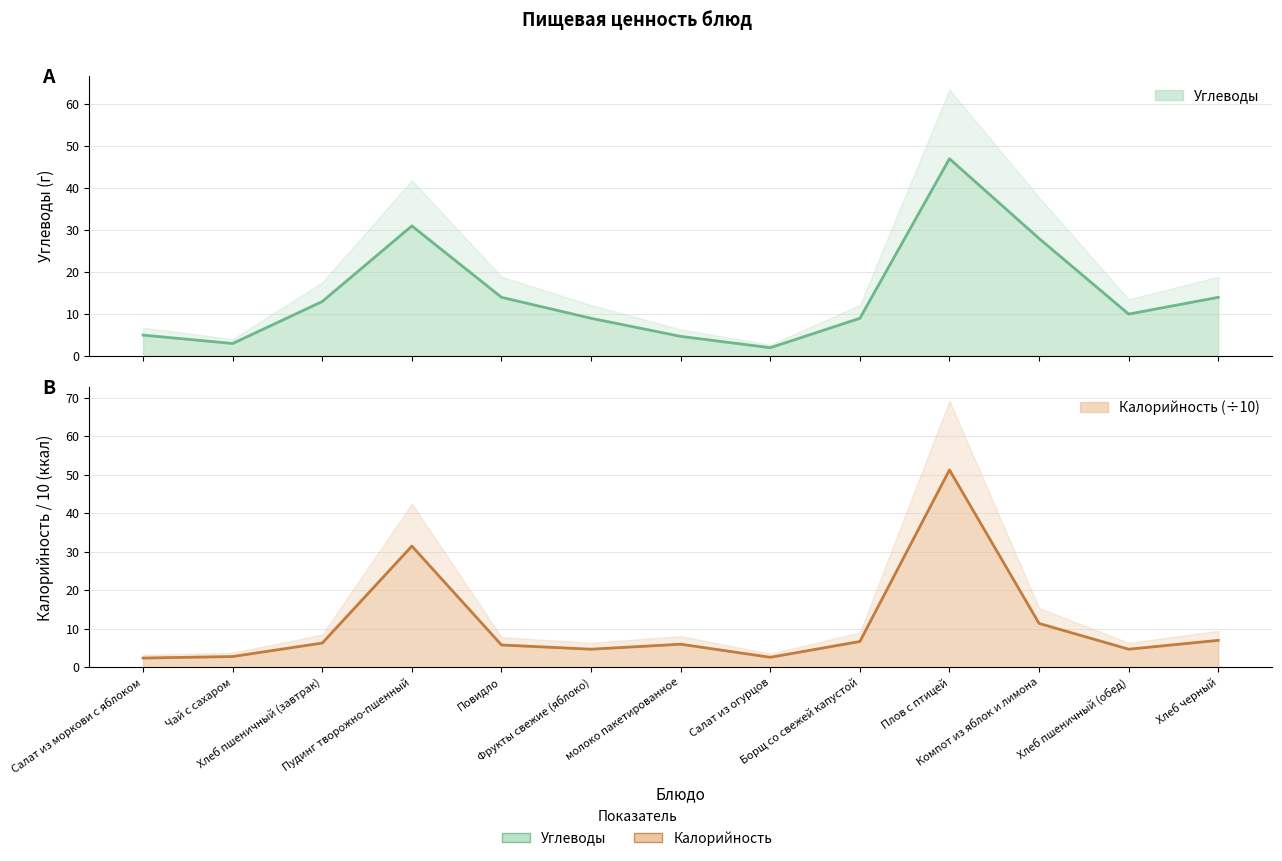

What is the total value across all series at Салат из огурцов?

4.6